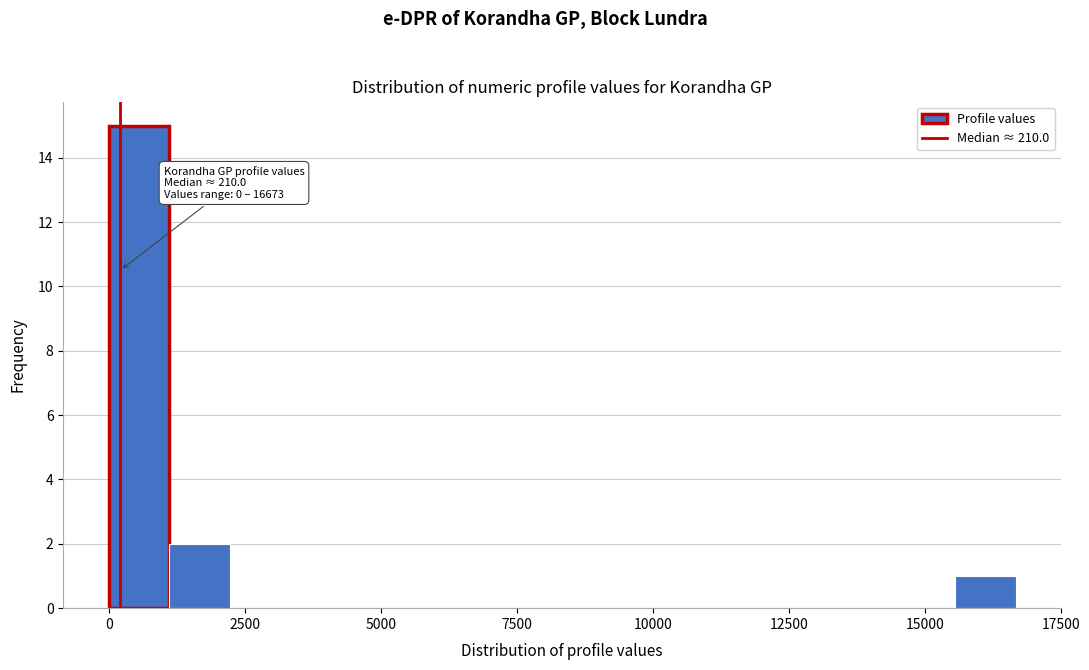

Read against the x-axis, roughly where is the centre of the tallest bar?

500